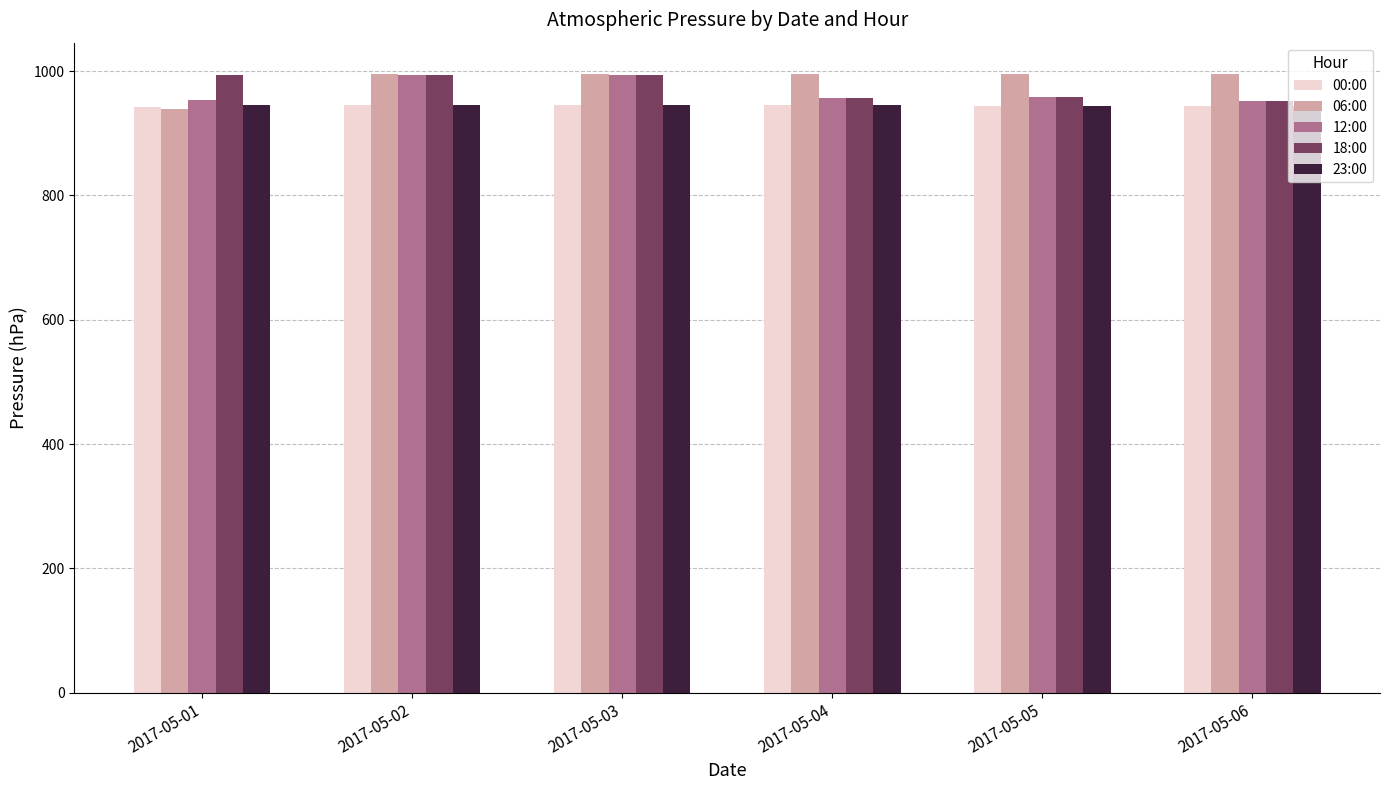

The value of 12:00 at 2017-05-01 is 202. True or false?

False